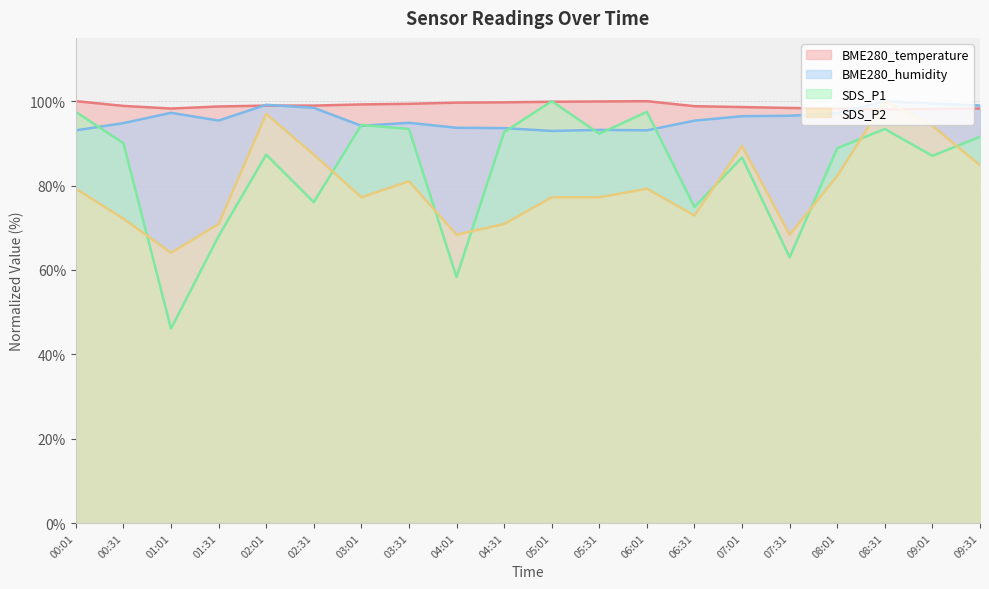

True or false: BME280_humidity and SDS_P2 cross at least once.

False